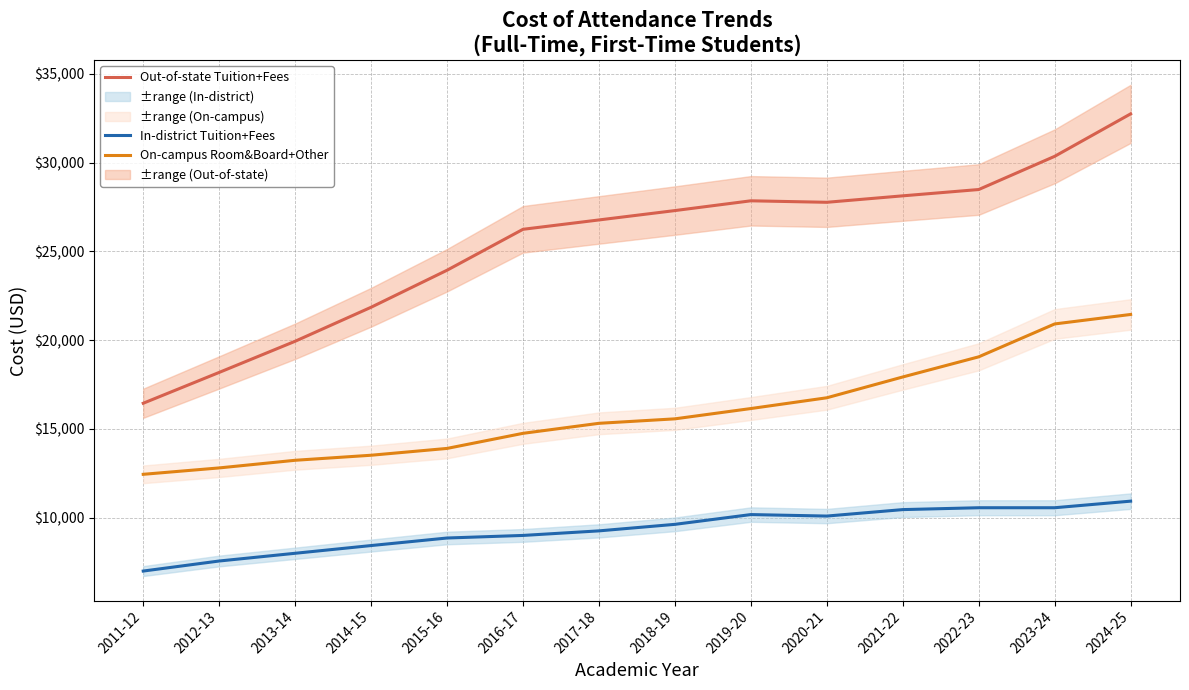

What are all the series names shown in the legend?

In-district Tuition+Fees, Out-of-state Tuition+Fees, On-campus Room&Board+Other